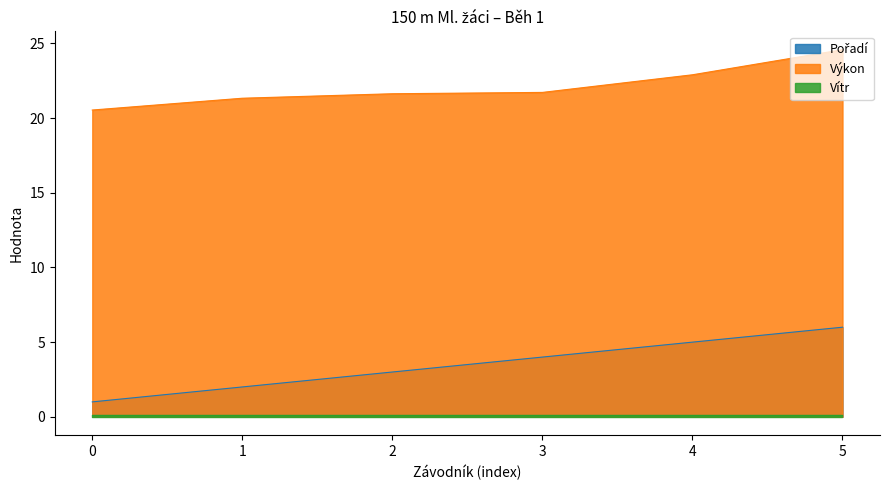

At how many categories does at least one series exceed 6?

6